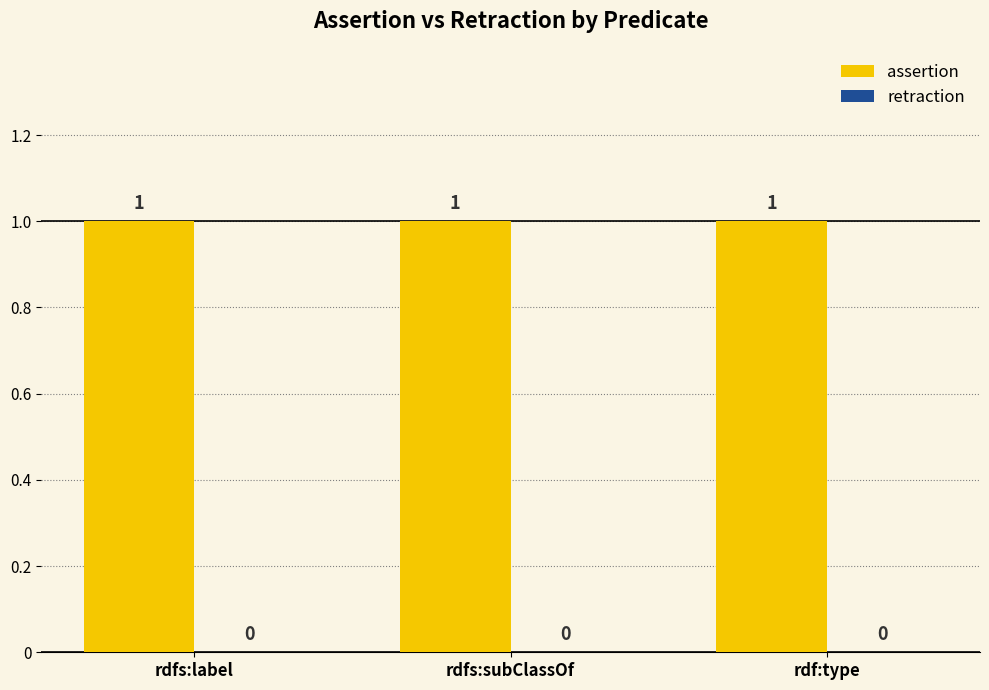

How many bars are there in each group?

2